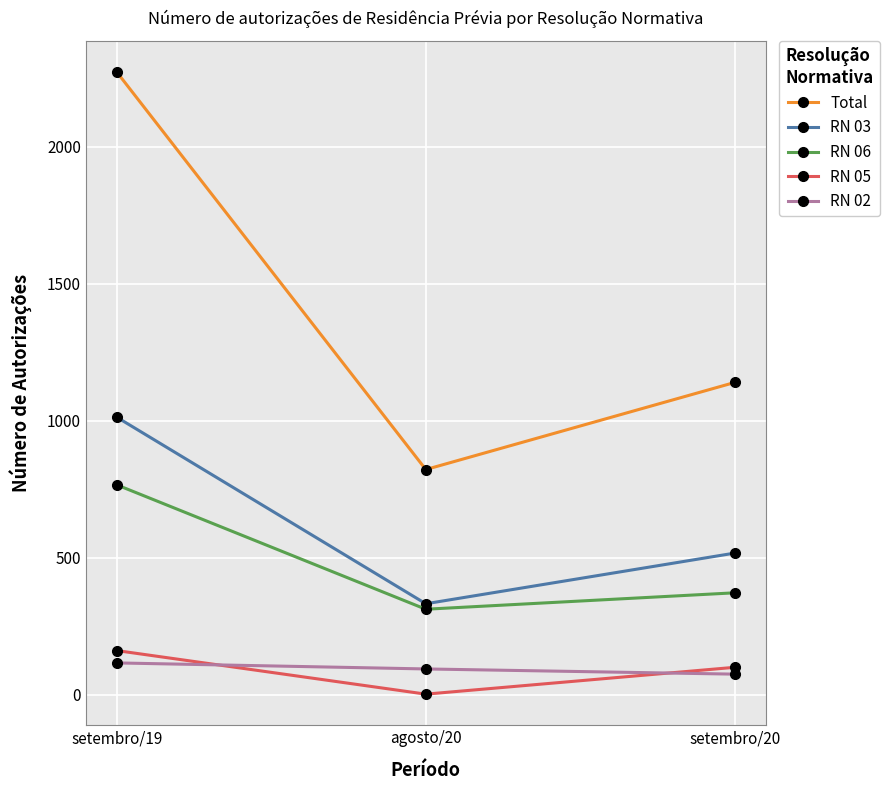

At which label does RN 06 reach its minimum?

agosto/20